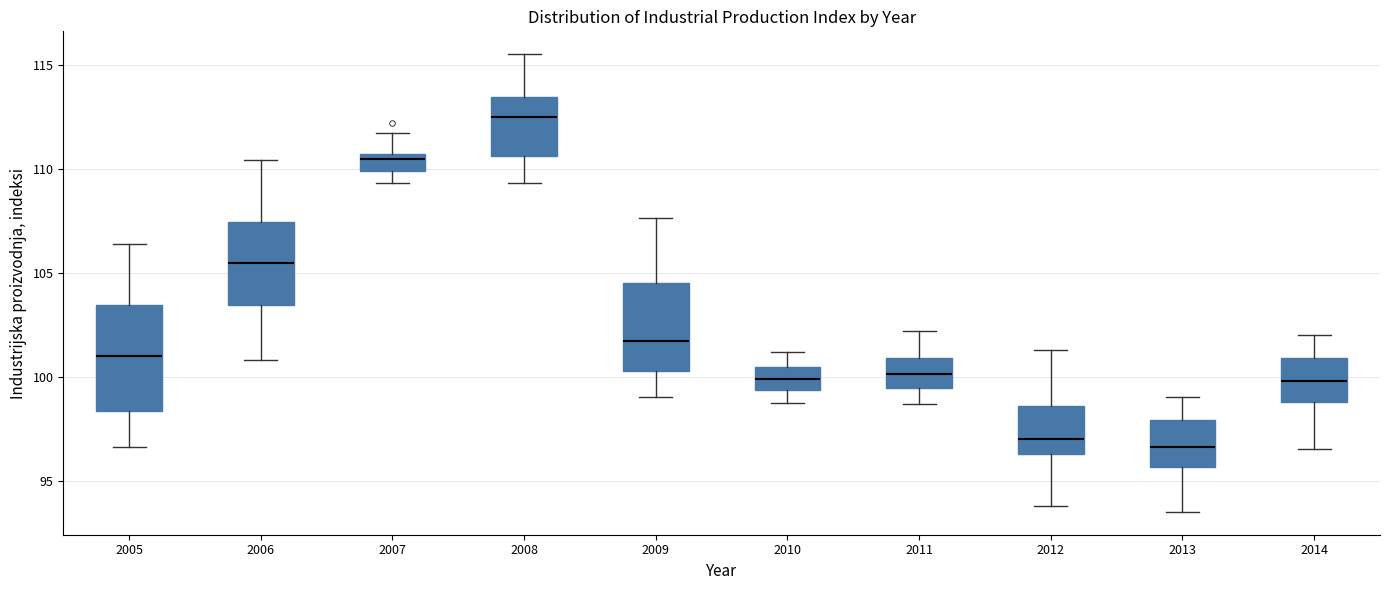

Reading left to right, read every box against the y-axis: the position of its median line, the range the box covers, and the ends of its whiskers. The values are not printed on the chart, so give them approximately, as read against the axis.

2005: median 101.0, box 98.5 to 103.5, whiskers 96.5 to 106.5
2006: median 105.5, box 103.5 to 107.5, whiskers 101.0 to 110.5
2007: median 110.5 (just below the box's upper edge), box 110.0 to 110.5, whiskers 109.5 to 111.5
2008: median 112.5, box 110.5 to 113.5, whiskers 109.5 to 115.5
2009: median 101.5, box 100.5 to 104.5, whiskers 99.0 to 107.5
2010: median 100.0, box 99.5 to 100.5, whiskers 98.5 to 101.0
2011: median 100.0, box 99.5 to 101.0, whiskers 98.5 to 102.0
2012: median 97.0, box 96.5 to 98.5, whiskers 94.0 to 101.5
2013: median 96.5, box 95.5 to 98.0, whiskers 93.5 to 99.0
2014: median 100.0, box 99.0 to 101.0, whiskers 96.5 to 102.0